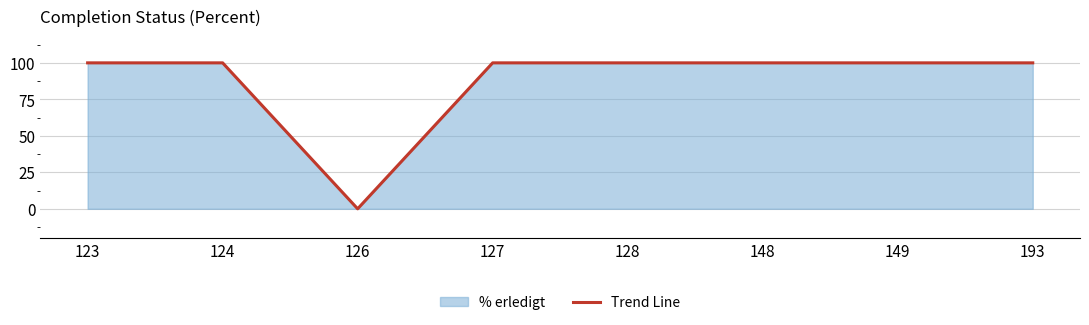

List the labels in order of value, largest first.

123, 124, 127, 128, 148, 149, 193, 126